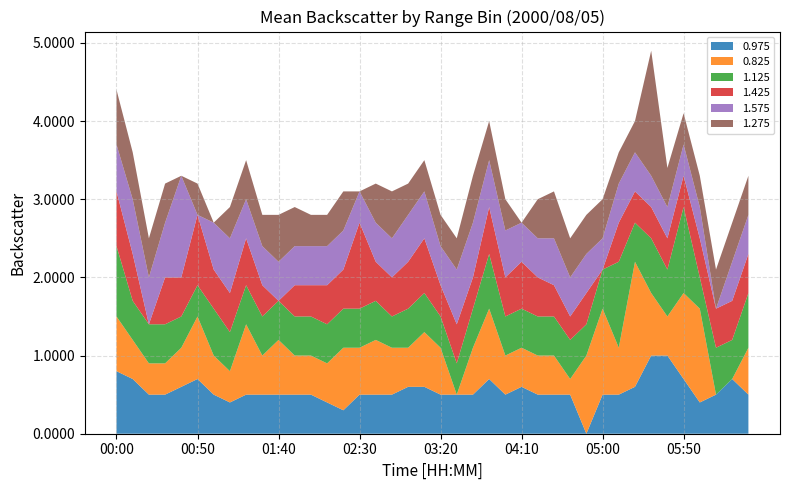

Reading right to left, list all the values displayed in this chart.

0.975: 0.5	0.7	0.5	0.4	0.7	1.0	1.0	0.6	0.5	0.5	0.0	0.5	0.5	0.5	0.6	0.5	0.7	0.5	0.5	0.5	0.6	0.6	0.5	0.5	0.5	0.3	0.4	0.5	0.5	0.5	0.5	0.5	0.4	0.5	0.7	0.6	0.5	0.5	0.7	0.8
0.825: 0.6	0.0	0.0	1.2	1.1	0.5	0.8	1.6	0.6	1.1	1.0	0.2	0.5	0.5	0.5	0.5	0.9	0.6	0.0	0.6	0.7	0.5	0.6	0.7	0.6	0.8	0.5	0.5	0.5	0.7	0.5	0.9	0.4	0.5	0.8	0.5	0.4	0.4	0.5	0.7
1.125: 0.7	0.5	0.6	0.4	1.1	0.6	0.7	0.5	1.1	0.5	0.4	0.5	0.5	0.5	0.5	0.5	0.7	0.5	0.4	0.4	0.5	0.5	0.4	0.5	0.5	0.5	0.5	0.5	0.5	0.5	0.5	0.5	0.5	0.6	0.4	0.4	0.5	0.5	0.5	0.9
1.425: 0.5	0.5	0.5	0.5	0.4	0.4	0.4	0.4	0.5	0.0	0.4	0.3	0.4	0.5	0.6	0.5	0.6	0.4	0.5	0.4	0.7	0.6	0.5	0.5	1.1	0.5	0.5	0.4	0.4	0.0	0.4	0.6	0.5	0.5	0.9	0.5	0.6	0.0	0.6	0.7
1.575: 0.5	0.5	0.0	0.4	0.4	0.4	0.4	0.5	0.5	0.4	0.5	0.5	0.6	0.5	0.5	0.6	0.6	0.7	0.7	0.5	0.6	0.6	0.5	0.5	0.4	0.5	0.5	0.5	0.5	0.5	0.5	0.5	0.7	0.6	0.0	1.3	0.7	0.6	0.7	0.6
1.275: 0.5	0.5	0.5	0.4	0.4	0.5	1.6	0.4	0.4	0.5	0.5	0.5	0.6	0.5	0.0	0.4	0.5	0.6	0.4	0.4	0.4	0.4	0.6	0.5	0.0	0.5	0.4	0.4	0.5	0.6	0.4	0.5	0.4	0.0	0.4	0.0	0.5	0.5	0.6	0.7